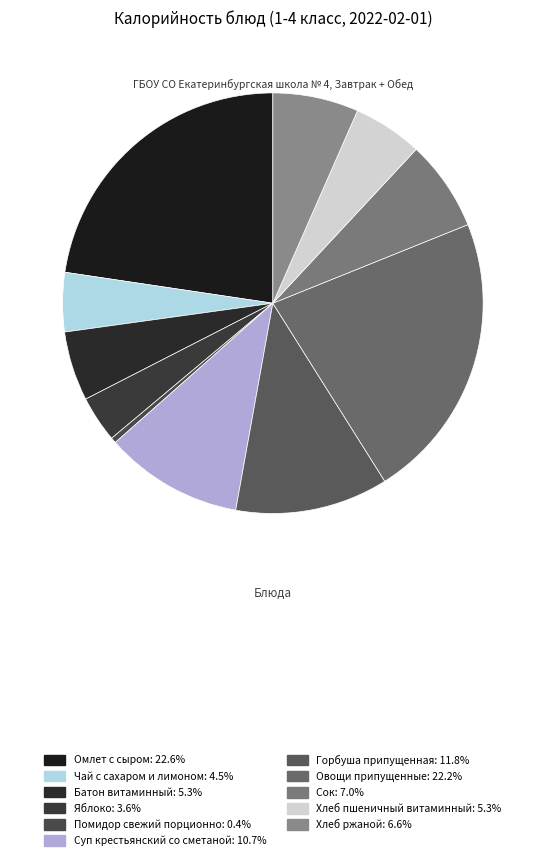

Which slice is the smallest?

Помидор свежий порционно